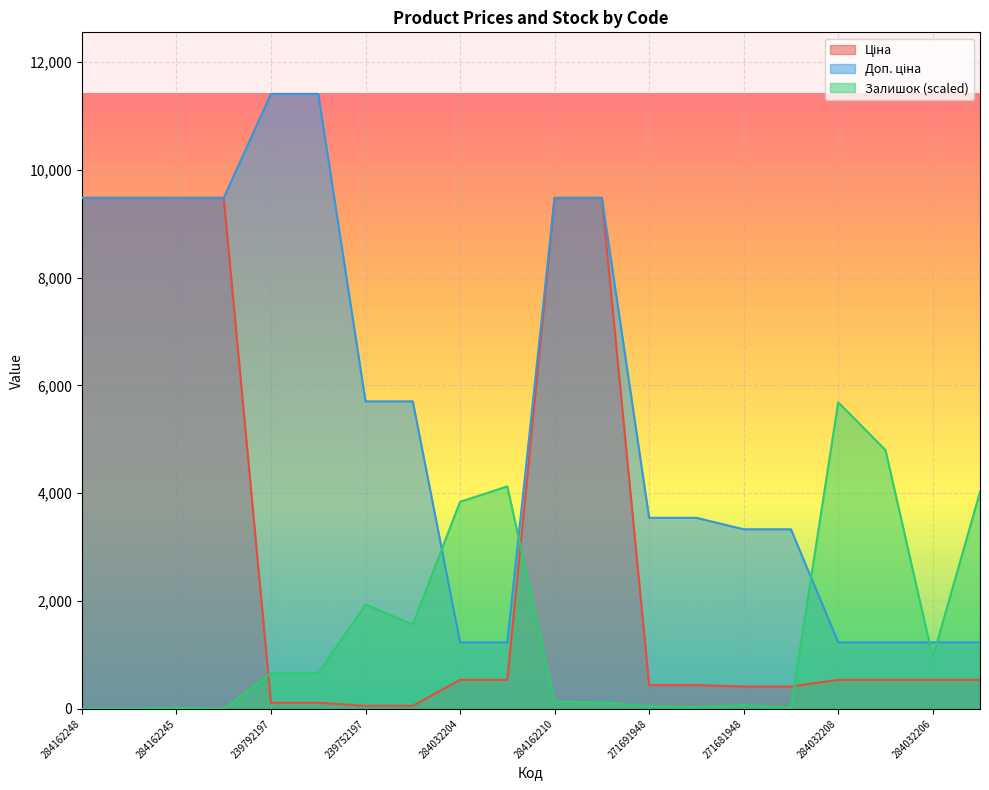

At how many categories does at least one series exceed 10980?

2